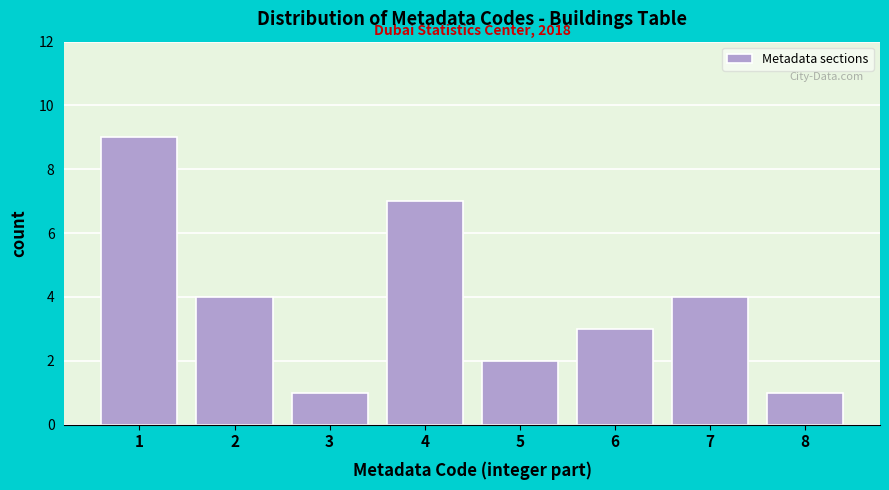

Reading right to left, transcribe all the data shown in this chart.

1	4	3	2	7	1	4	9